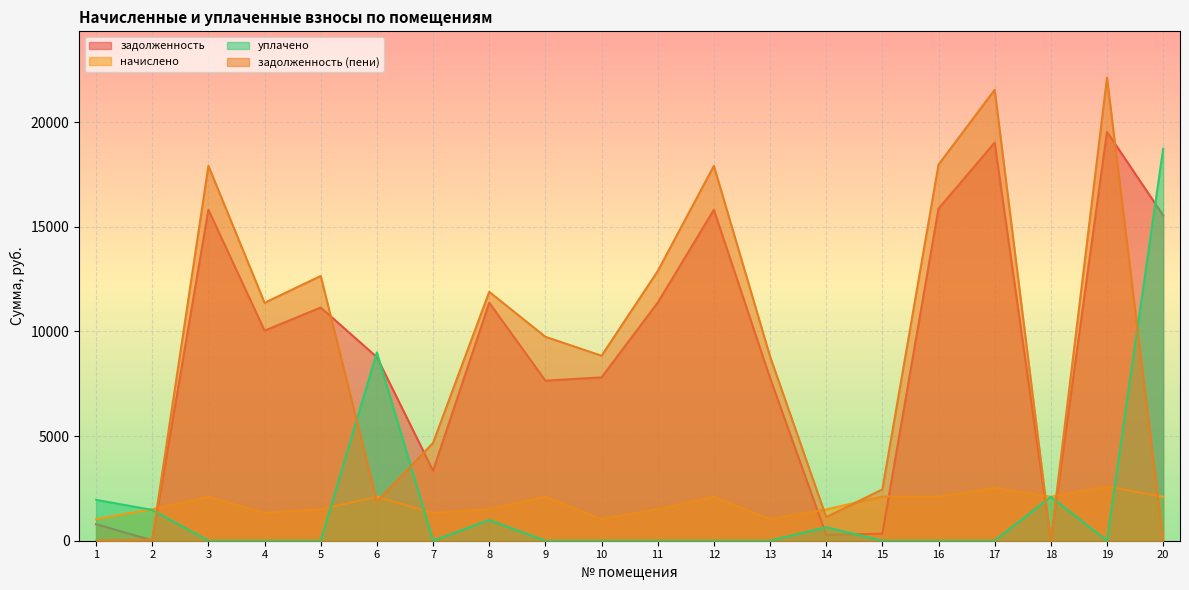

At which category does the chart reach its peak across all series?

19